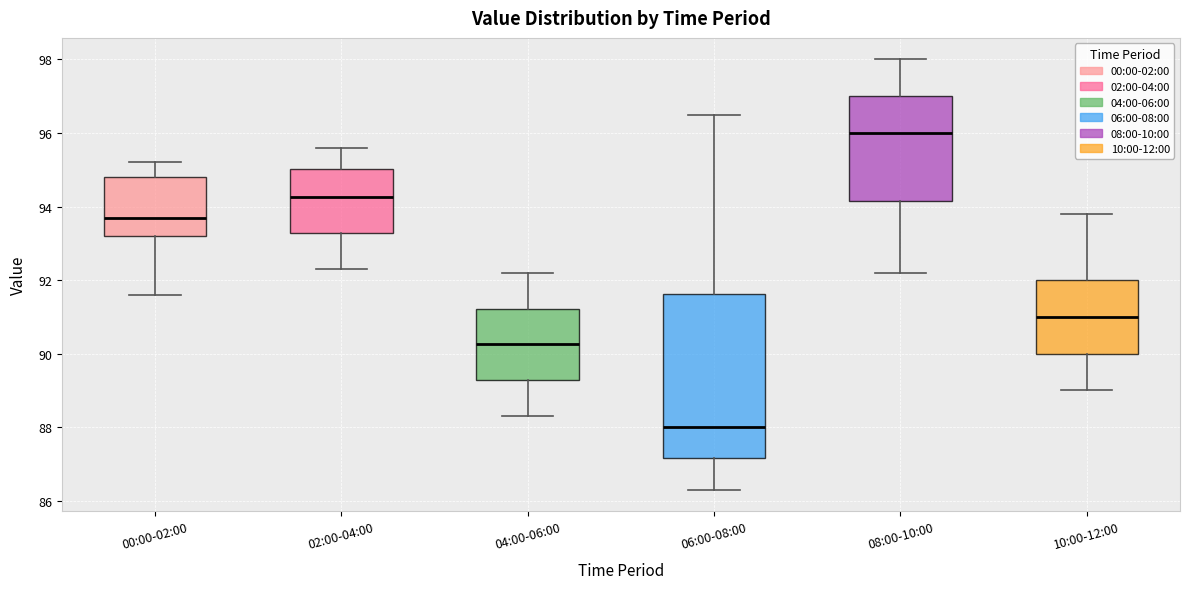

Comparing the boxes themselves (not the whiskers), which one is the tallest?

06:00-08:00